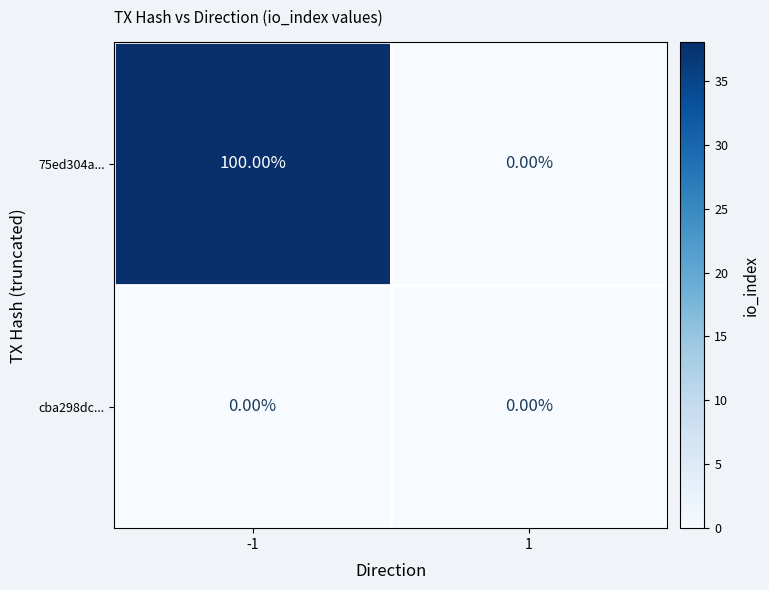

List the series in order of their overall mean, lowest first.

cba298dc..., 75ed304a...